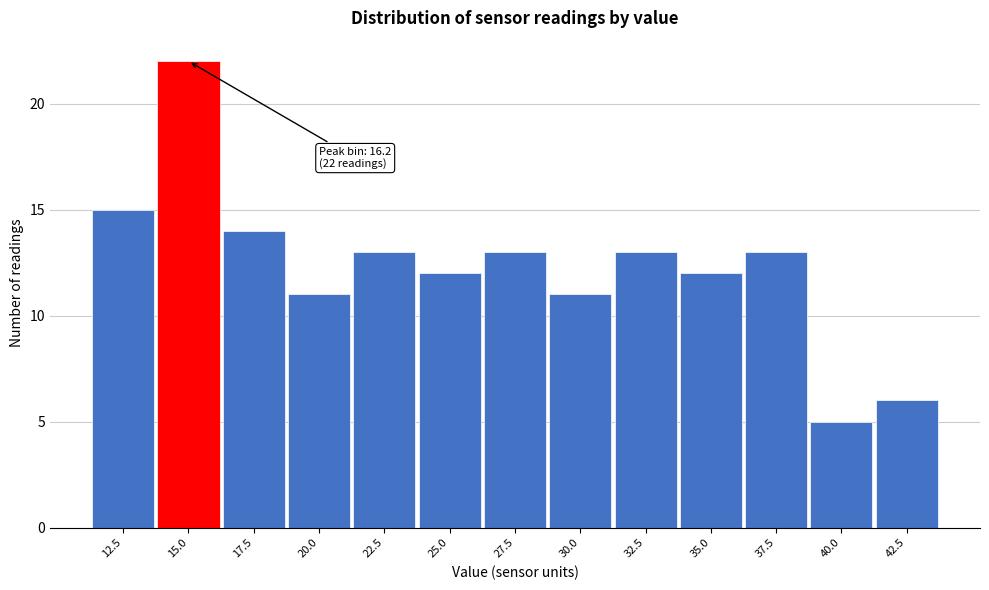

Reading left to right, extract all data points from this chart.

12.5=15	15.0=22	17.5=14	20.0=11	22.5=13	25.0=12	27.5=13	30.0=11	32.5=13	35.0=12	37.5=13	40.0=5	42.5=6